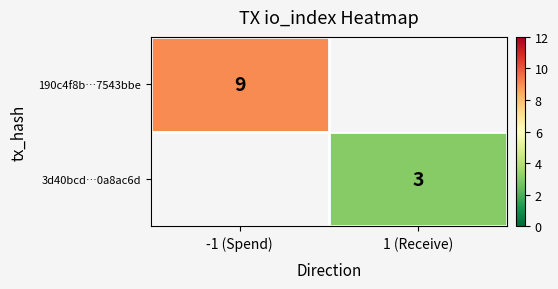

Between 1 (Receive) and -1 (Spend), which is larger?

-1 (Spend)